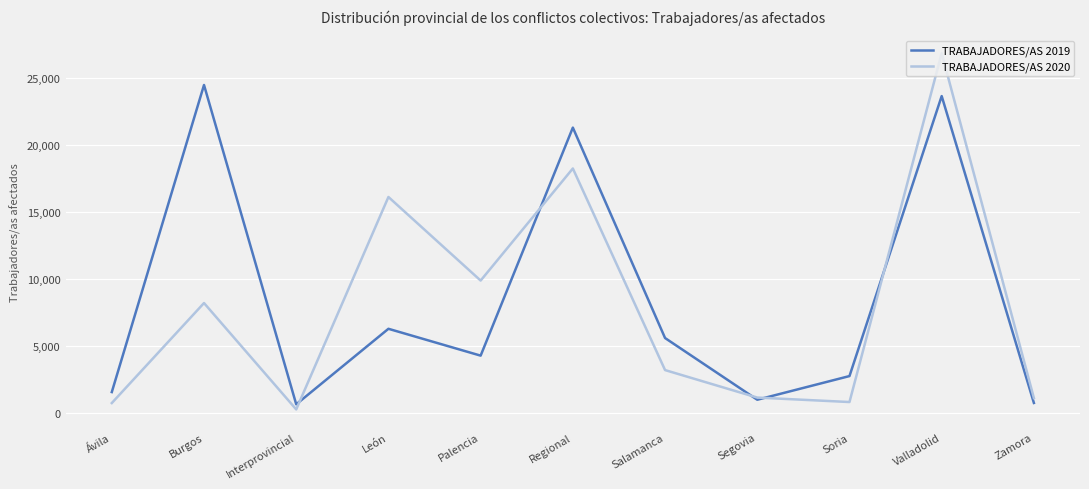

After their last crossing, which series has the higher values: TRABAJADORES/AS 2019 or TRABAJADORES/AS 2020?

TRABAJADORES/AS 2020